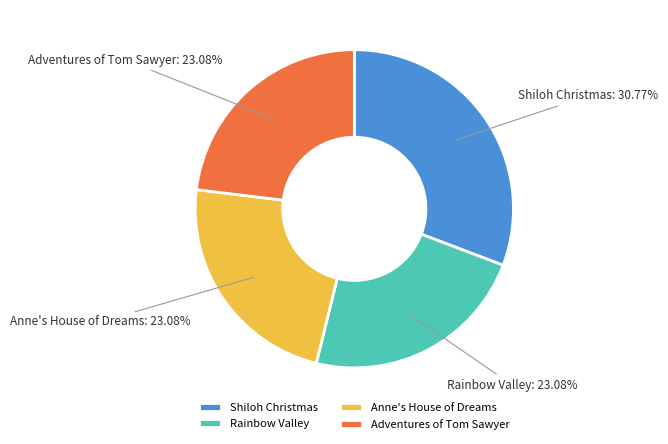

To the nearest percent, what is the difference between the largest and smallest slice percentages?

8%